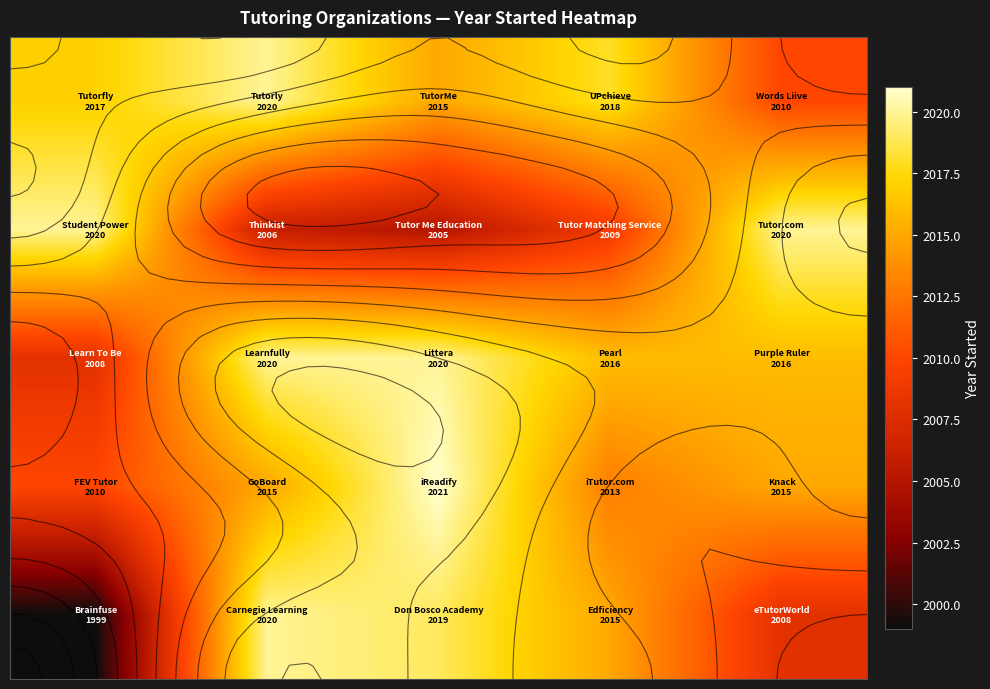

How many distinct data groups are displayed?

5